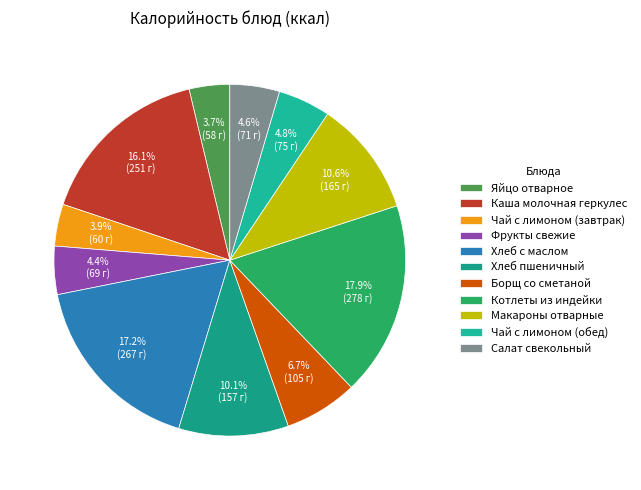

Between Хлеб с маслом and Фрукты свежие, which is larger?

Хлеб с маслом